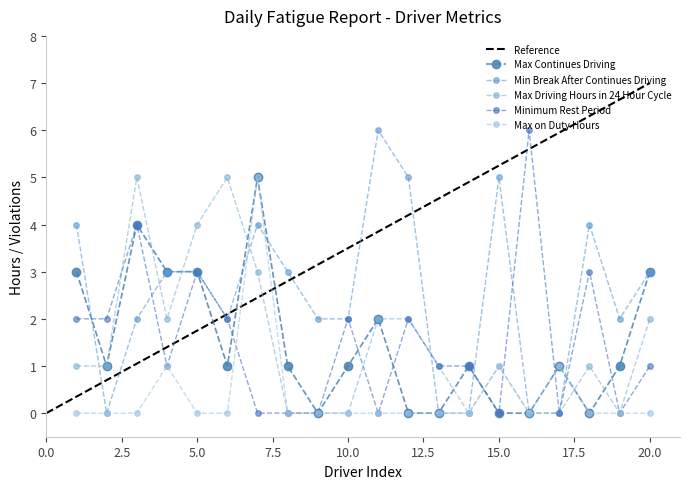

Which category has the highest value across all series?

11